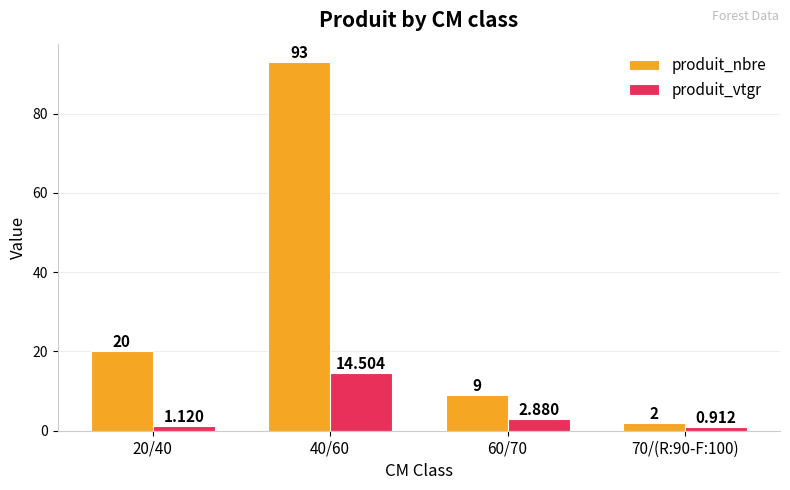

What is the value of the produit_vtgr bar at the 2nd from the left?

14.5